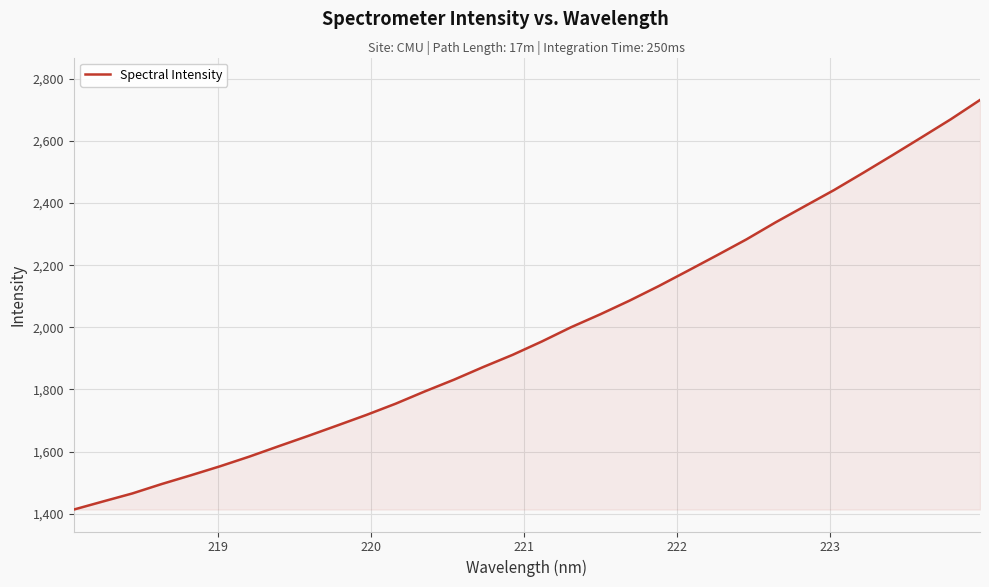

What is the smallest value displayed?

1413.0